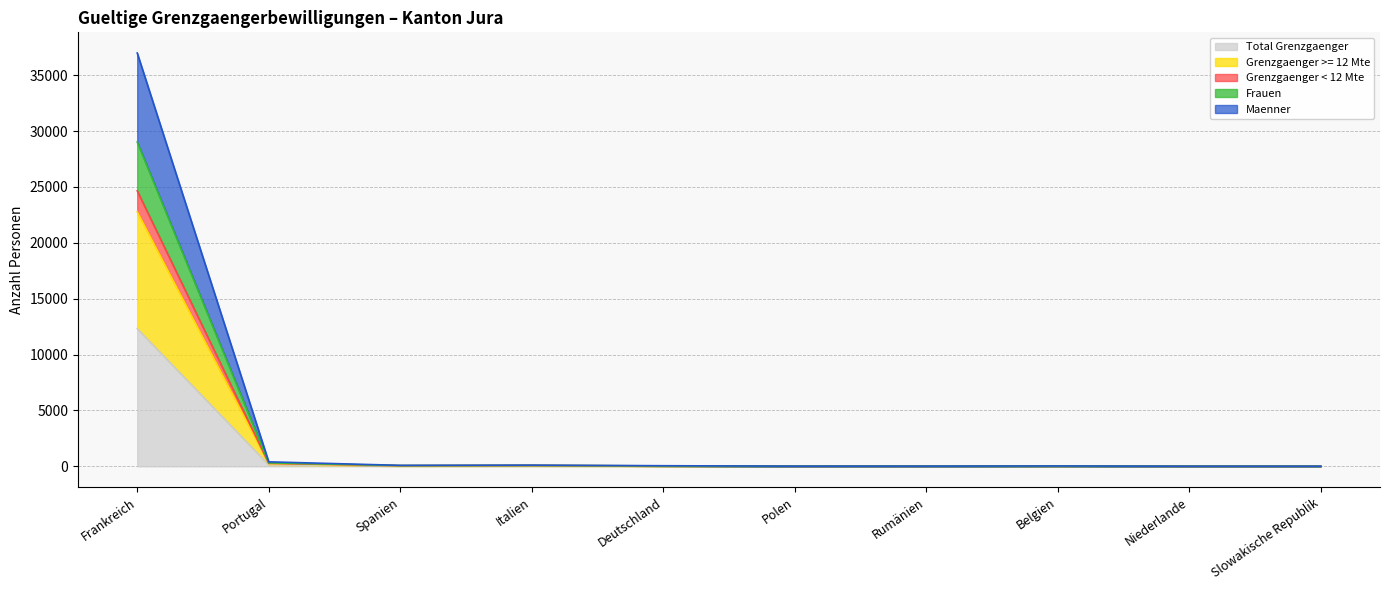

Which has a higher value, Belgien or Rumänien?

Belgien